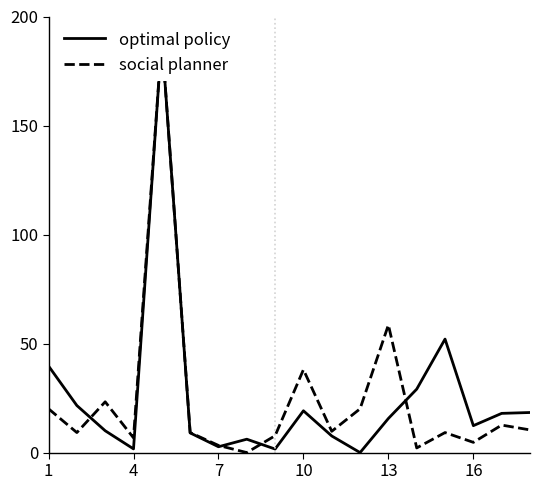

Rank the series by their maximum value, from lowest to highest.

optimal policy, social planner